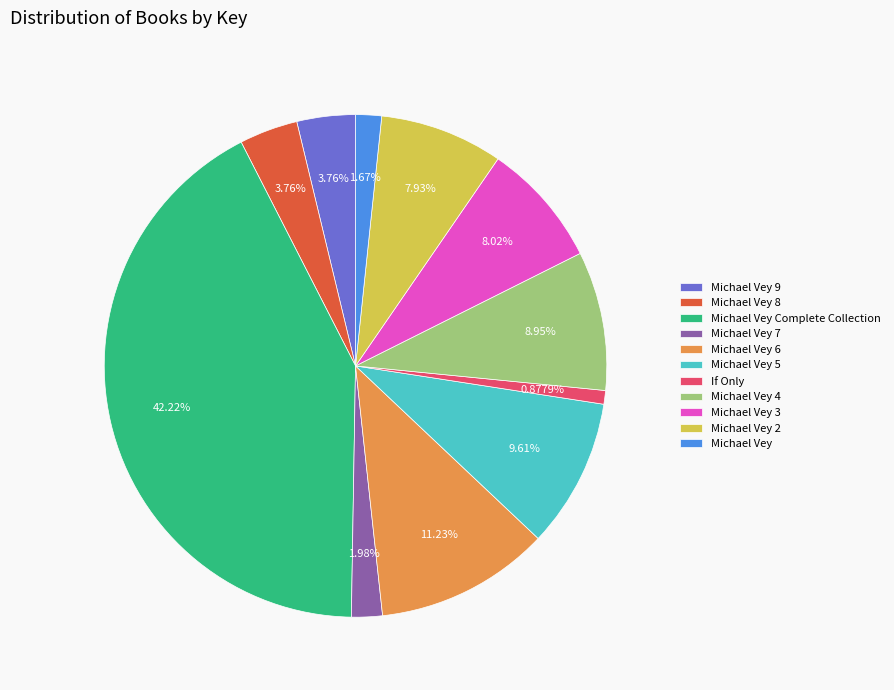

What percentage is the Michael Vey Complete Collection slice, to the nearest percent?

42%